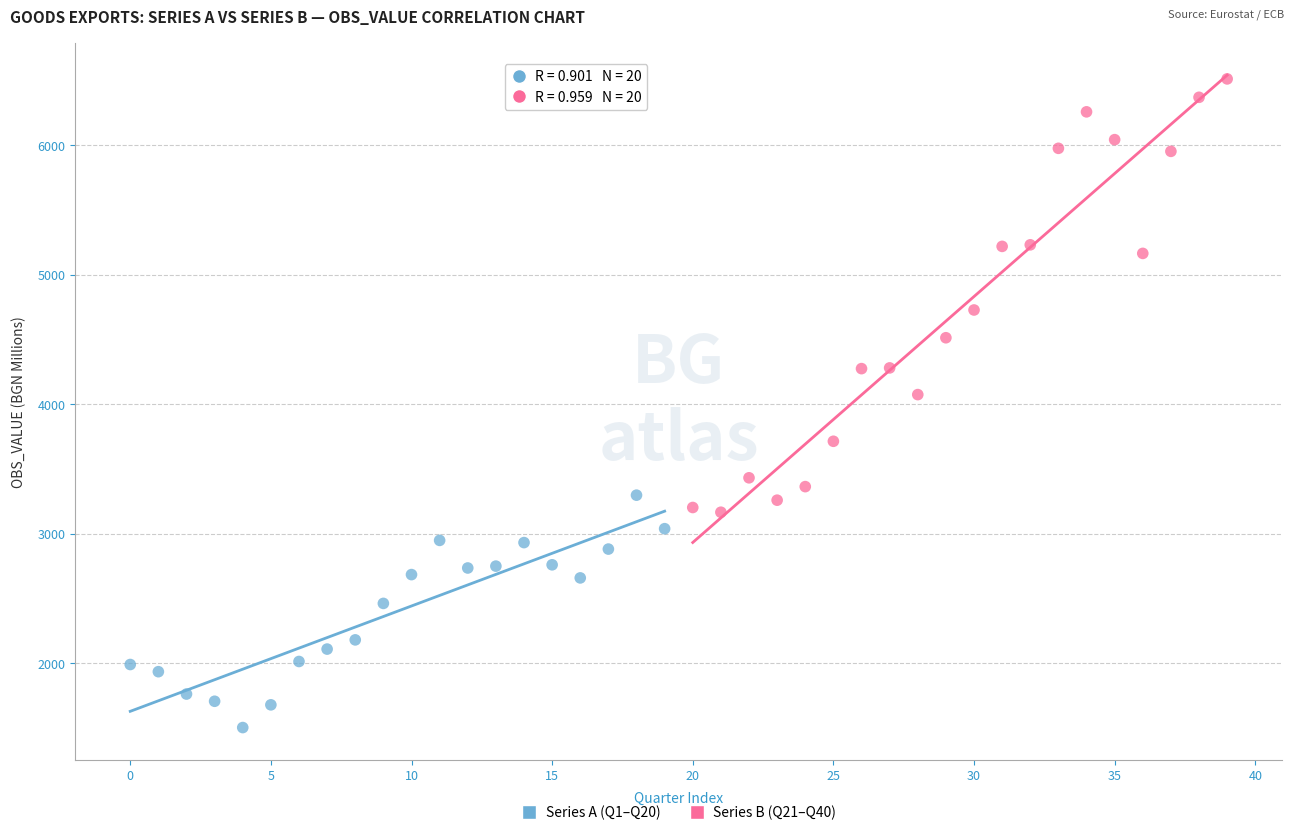

Which series has the widest spread of Y values?

Series B (Q21–Q40)